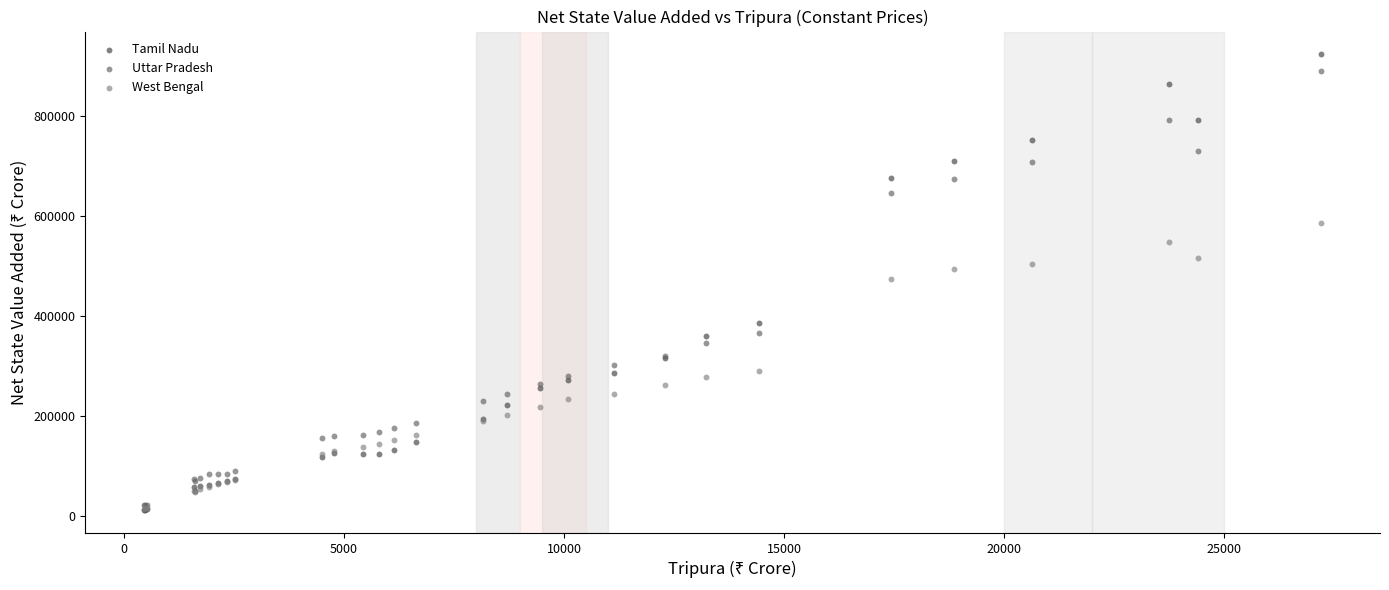

Which series has the widest spread of Y values?

Tamil Nadu